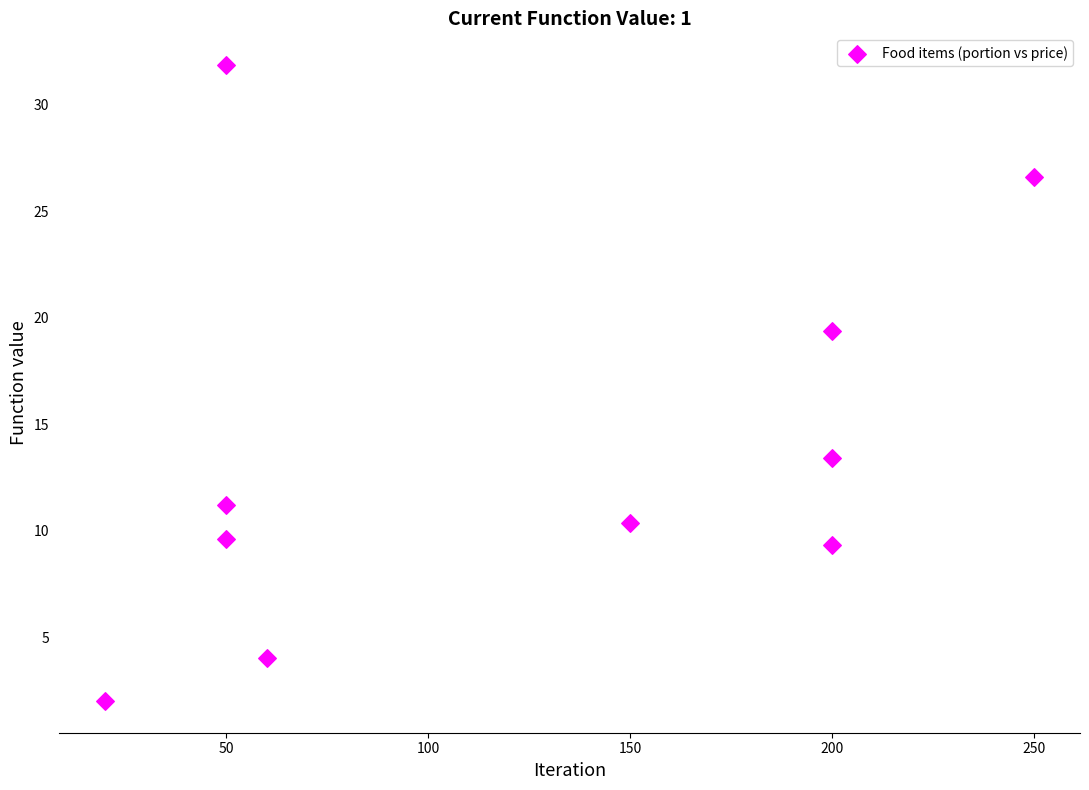

What Y value in the scatter plot is closest to 16?

13.4